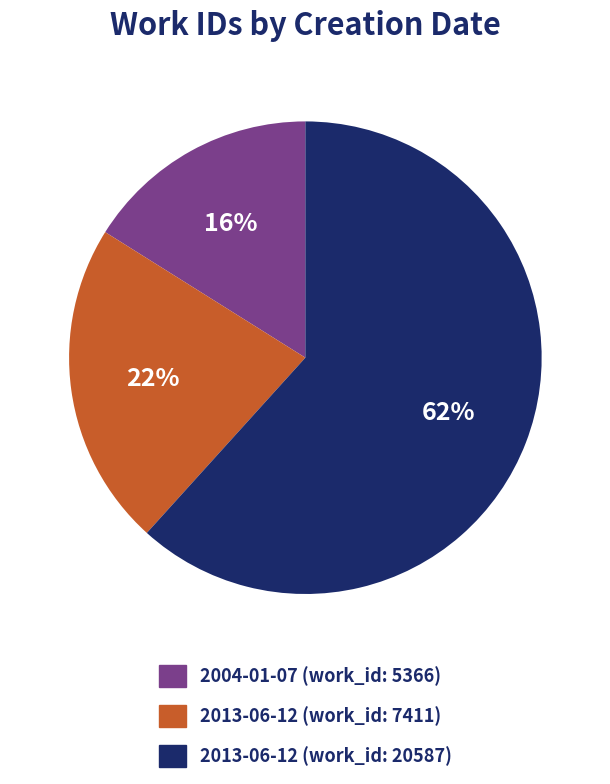

Is there a majority slice in this chart?

Yes